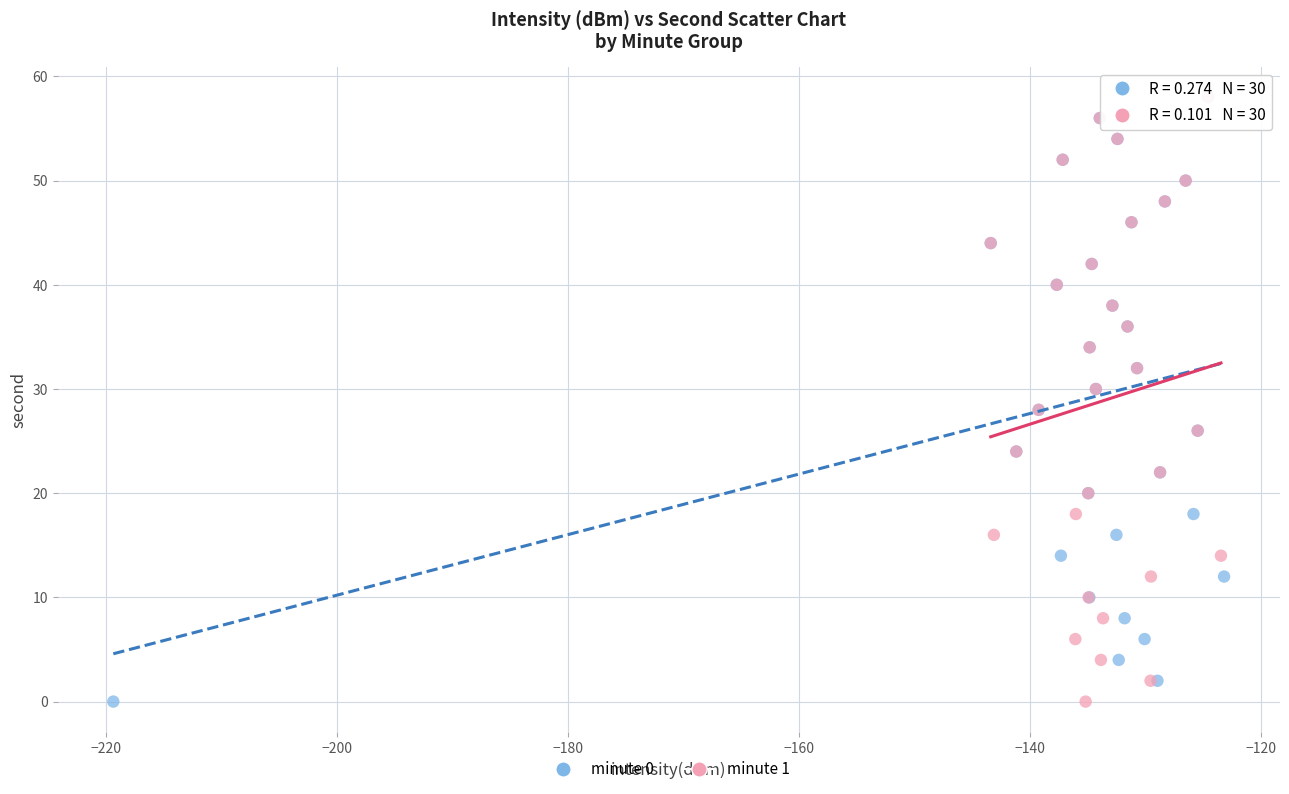

What are all the series names shown in the legend?

minute 0, minute 1